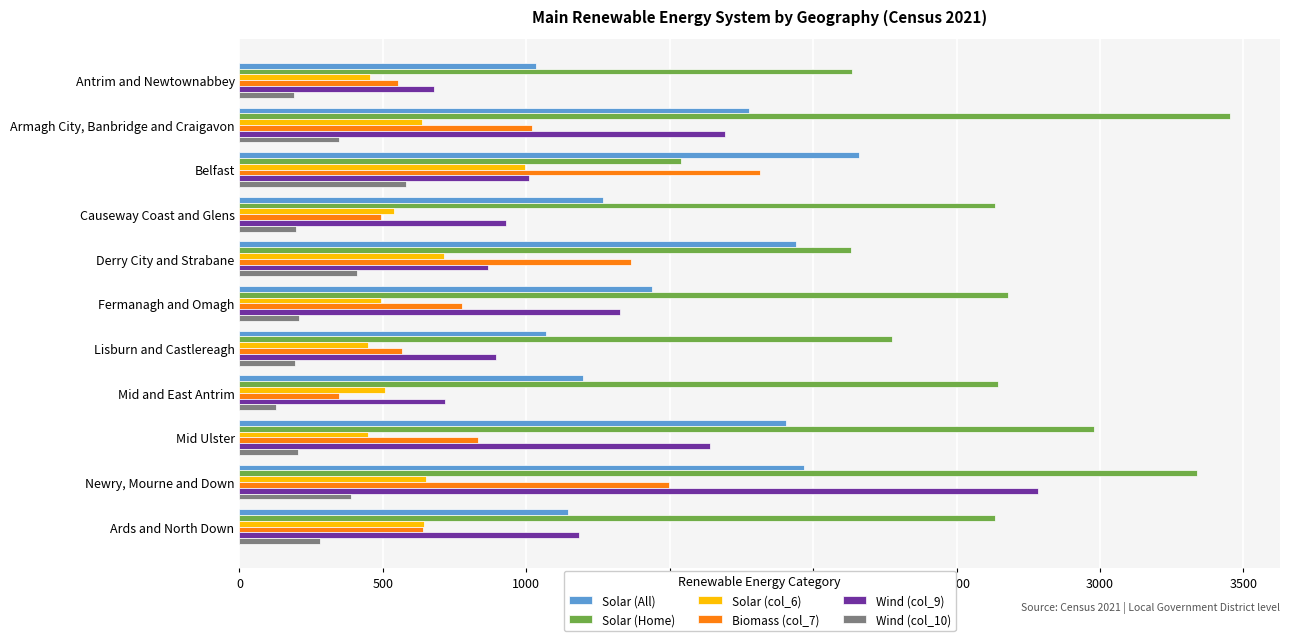

What is the average value of the Wind (col_10) series?

284